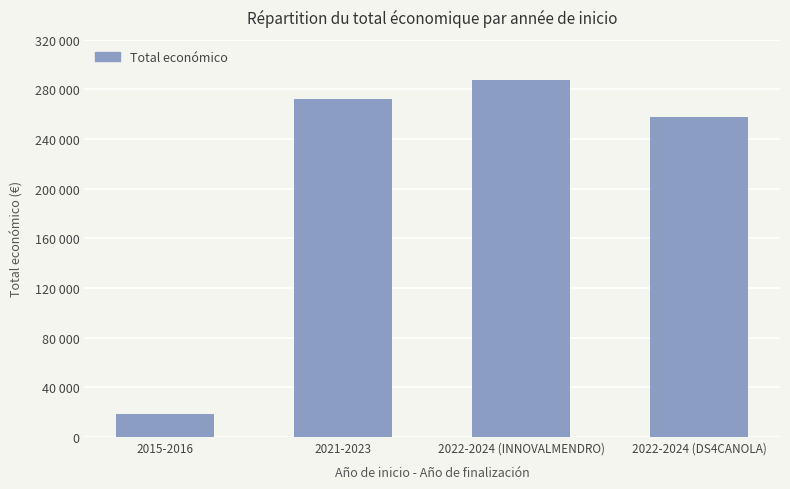

Reading left to right, what are all the values shown in this chart?

2015-2016=18200	2021-2023=272024	2022-2024 (INNOVALMENDRO)=287260	2022-2024 (DS4CANOLA)=257816